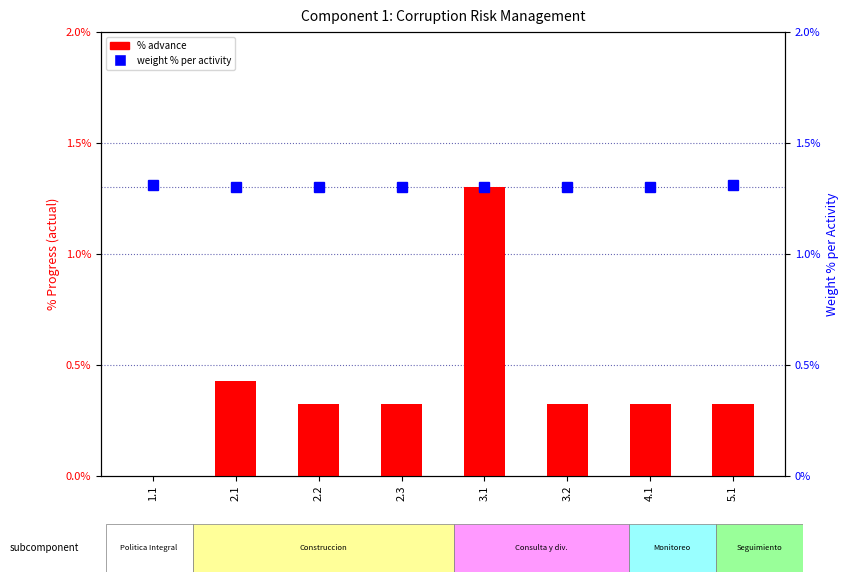

Reading left to right, list all the values displayed in this chart.

% advance: 0.0	0.4	0.3	0.3	1.3	0.3	0.3	0.3
weight % per activity: 1.3	1.3	1.3	1.3	1.3	1.3	1.3	1.3